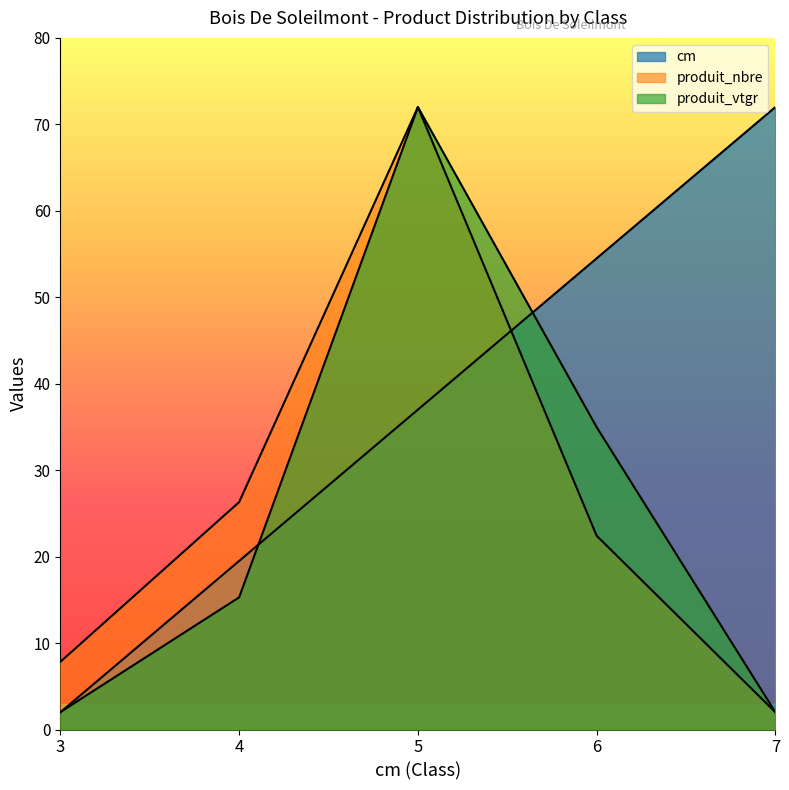

True or false: produit_vtgr and produit_nbre cross at least once.

False